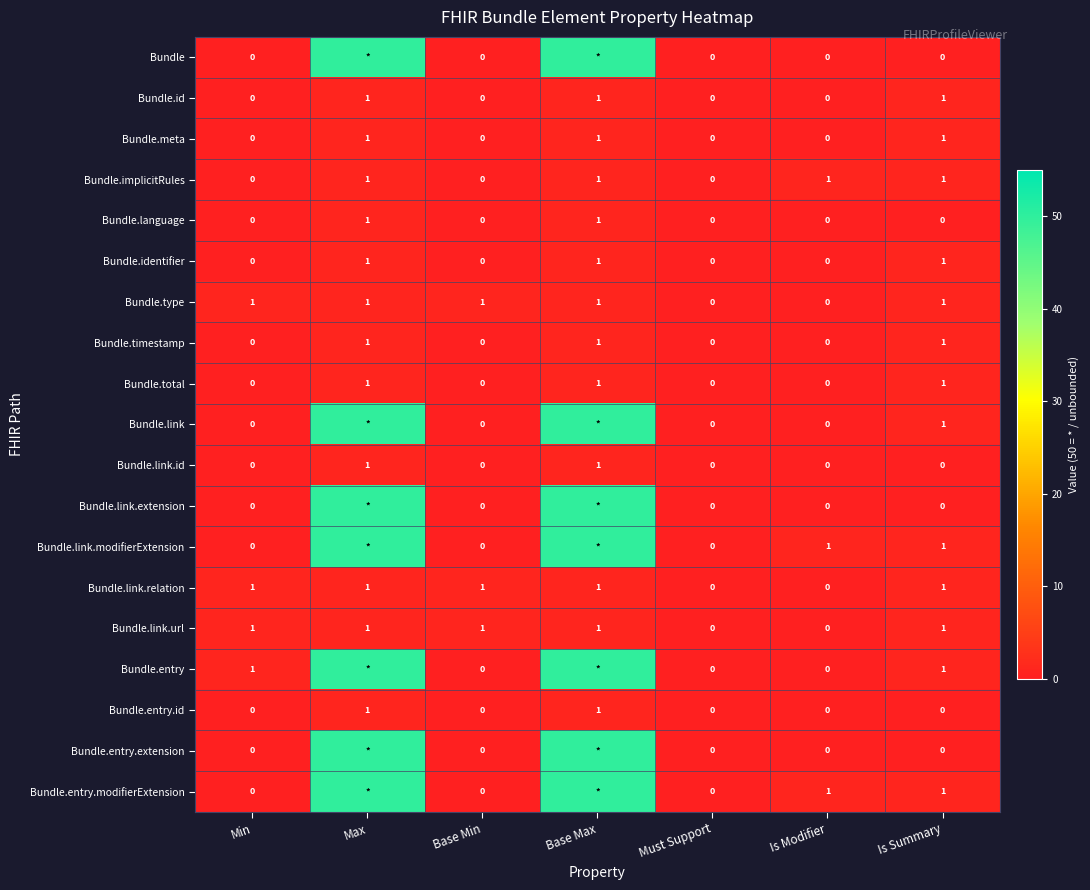

What is the sum of all Bundle.type values?

5